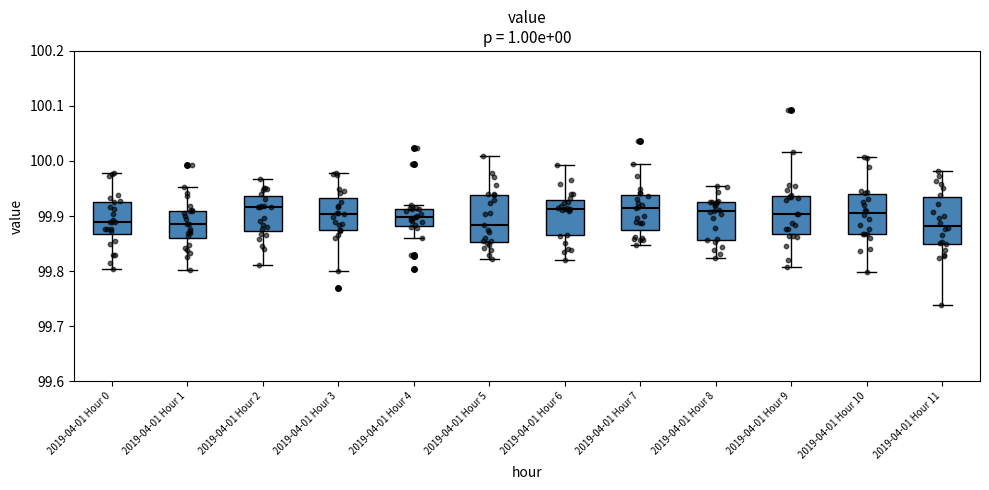

Where does the lower whisker of the box for 2019-04-01 Hour 1 end on the y-axis? The values are not printed on the chart, so give them approximately, as read against the axis.

99.80